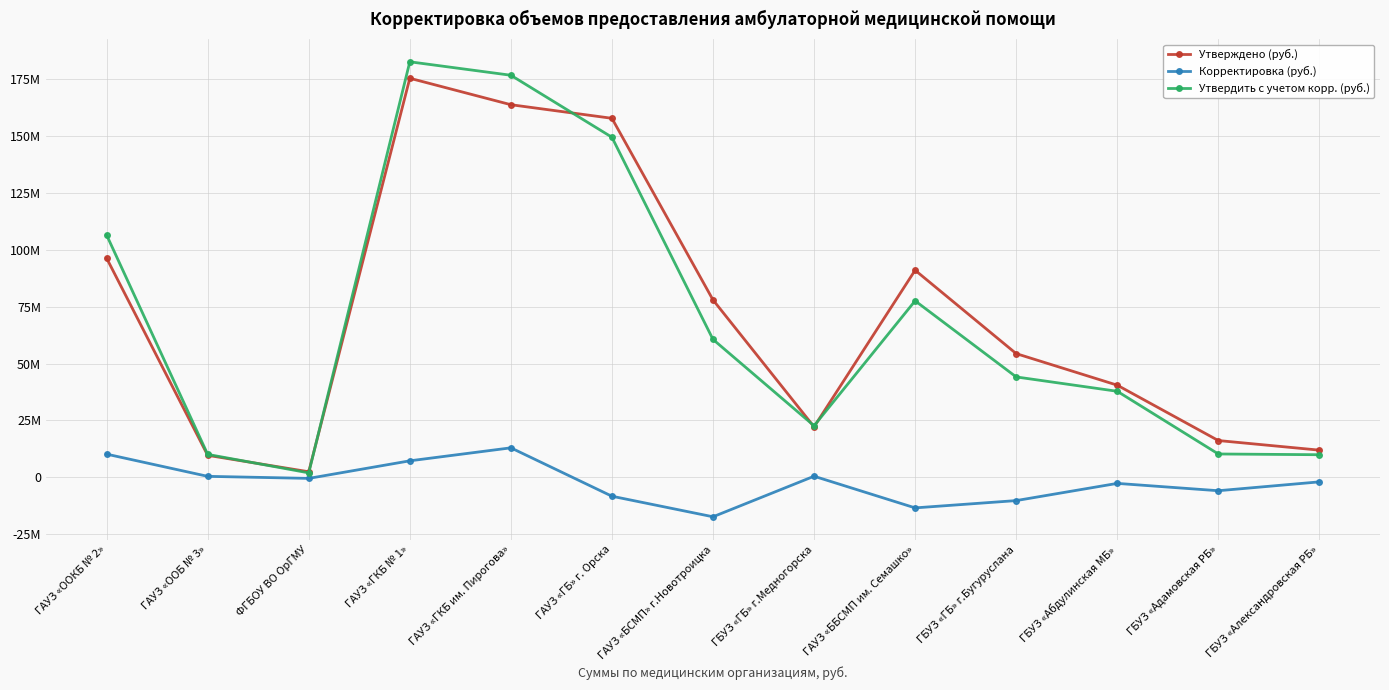

The value of Утверждено (руб.) at ГАУЗ «ББСМП им. Семашко» is 61714029.1. True or false?

False